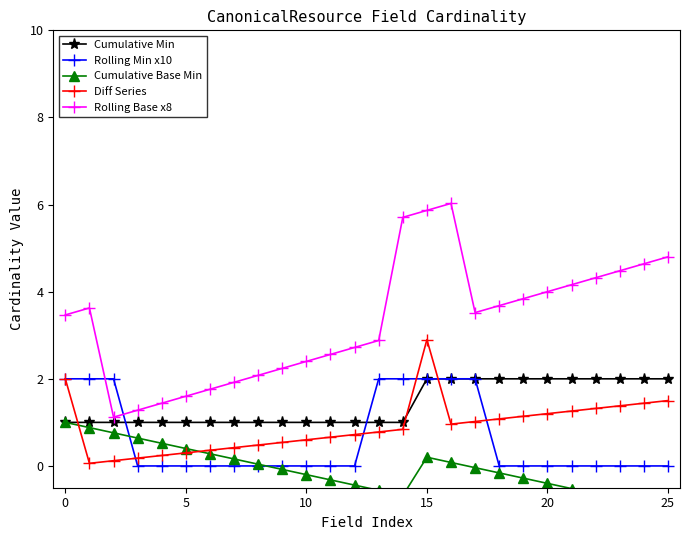

At which label does Cumulative Min reach its peak?

15